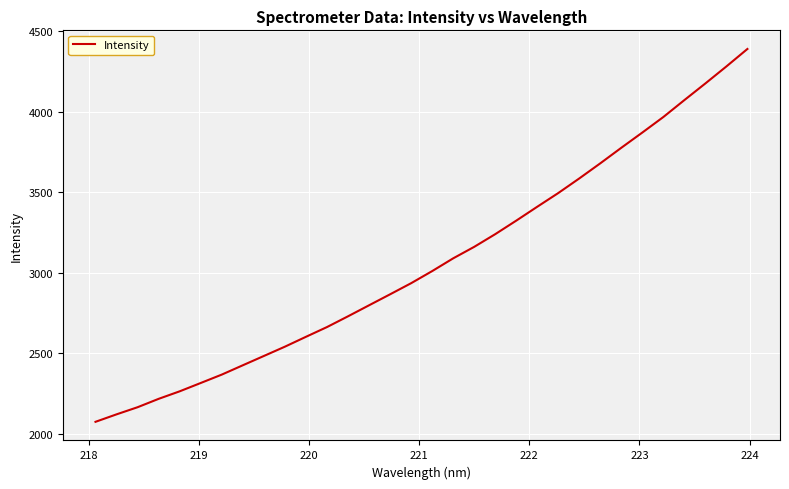

What is the smallest value displayed?

2074.7